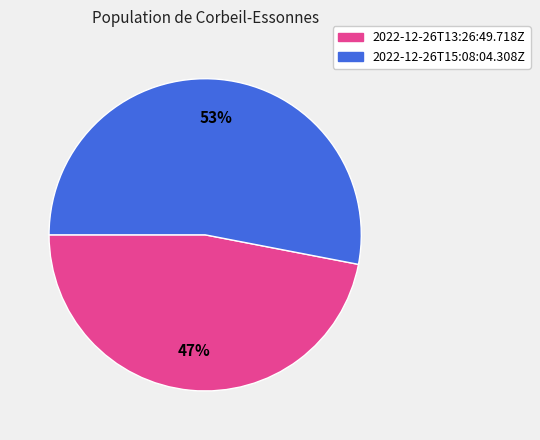

Count the number of slices in the pie.

2